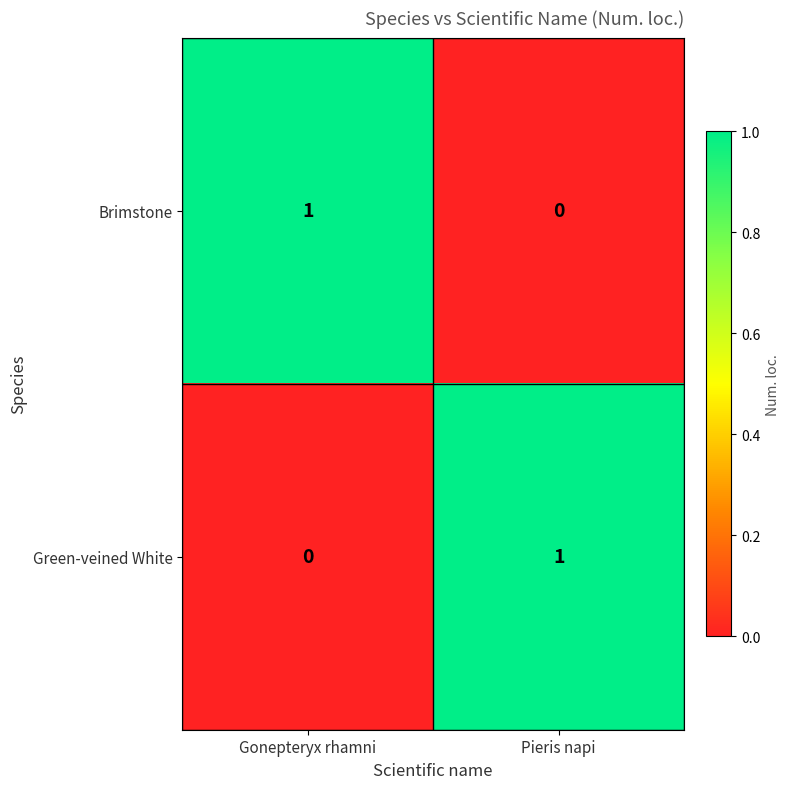

Rank the series at Pieris napi from lowest to highest value.

Brimstone, Green-veined White